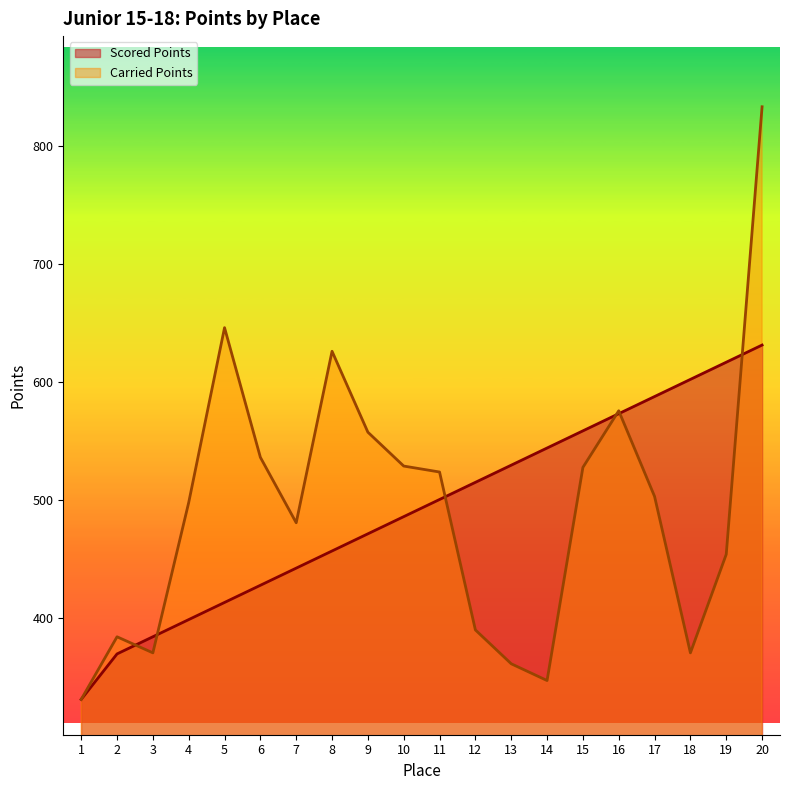

Where does the Carried Points series first go above 502?

5